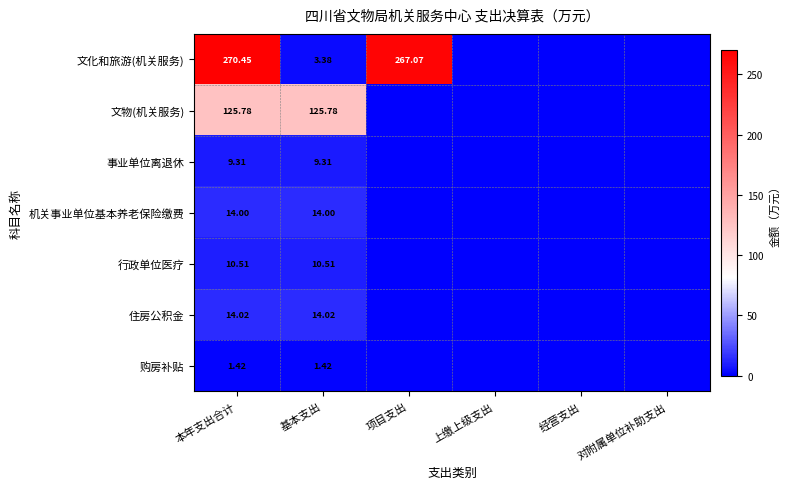

What is the difference between the maximum and minimum values in the 事业单位离退休 series?

9.3